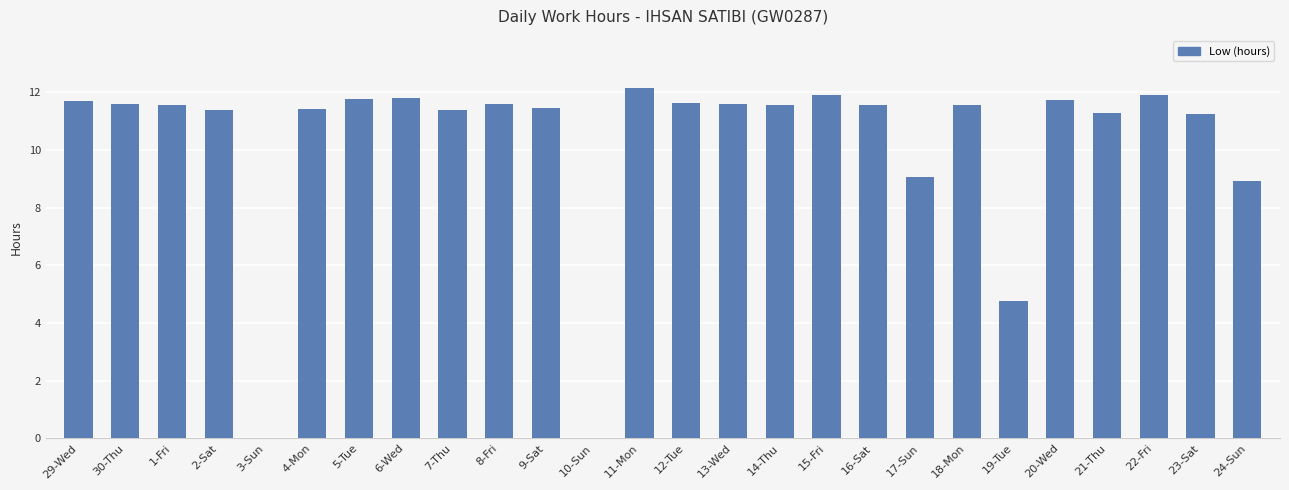

How many series are shown in this chart?

1